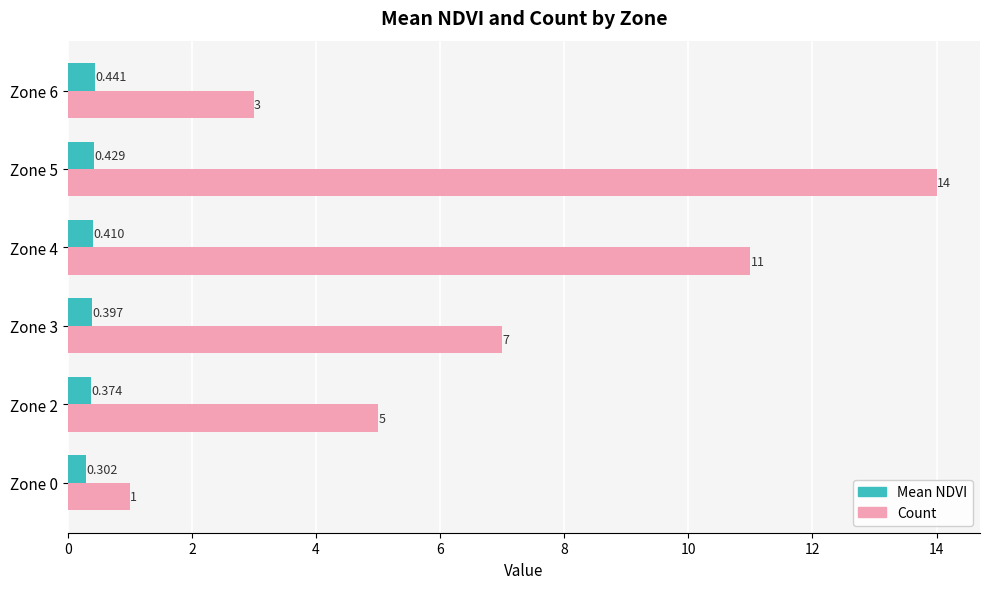

Rank the series by their maximum value, from highest to lowest.

Count, Mean NDVI